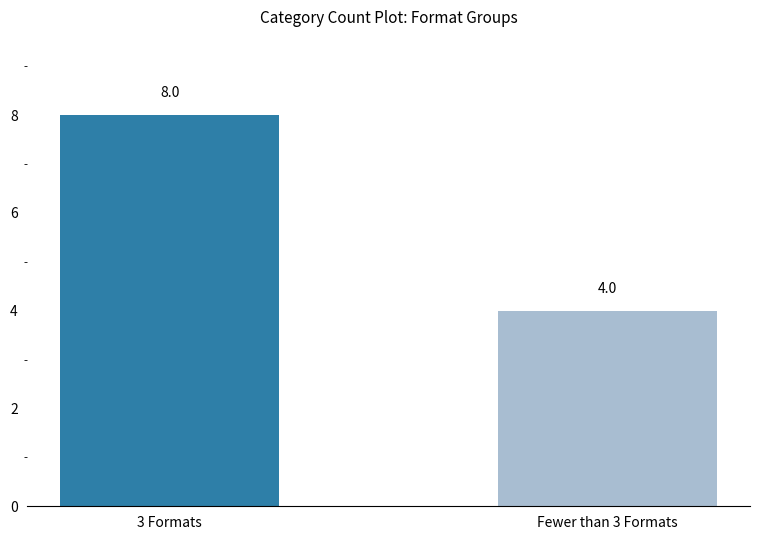

List the labels in order of value, largest first.

3 Formats, Fewer than 3 Formats